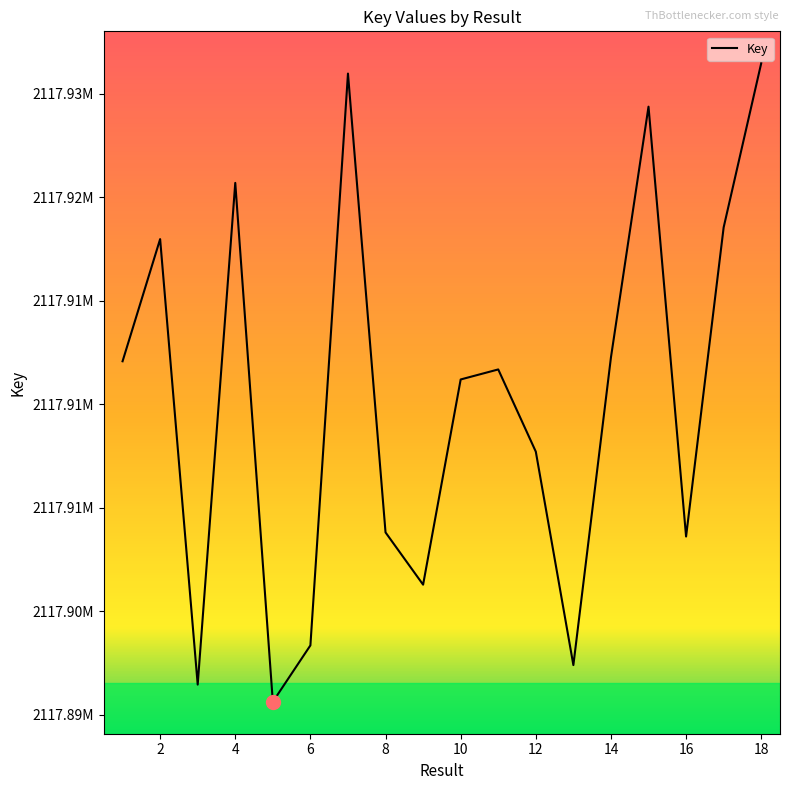

Does the chart display data point markers on the line(s)?

No